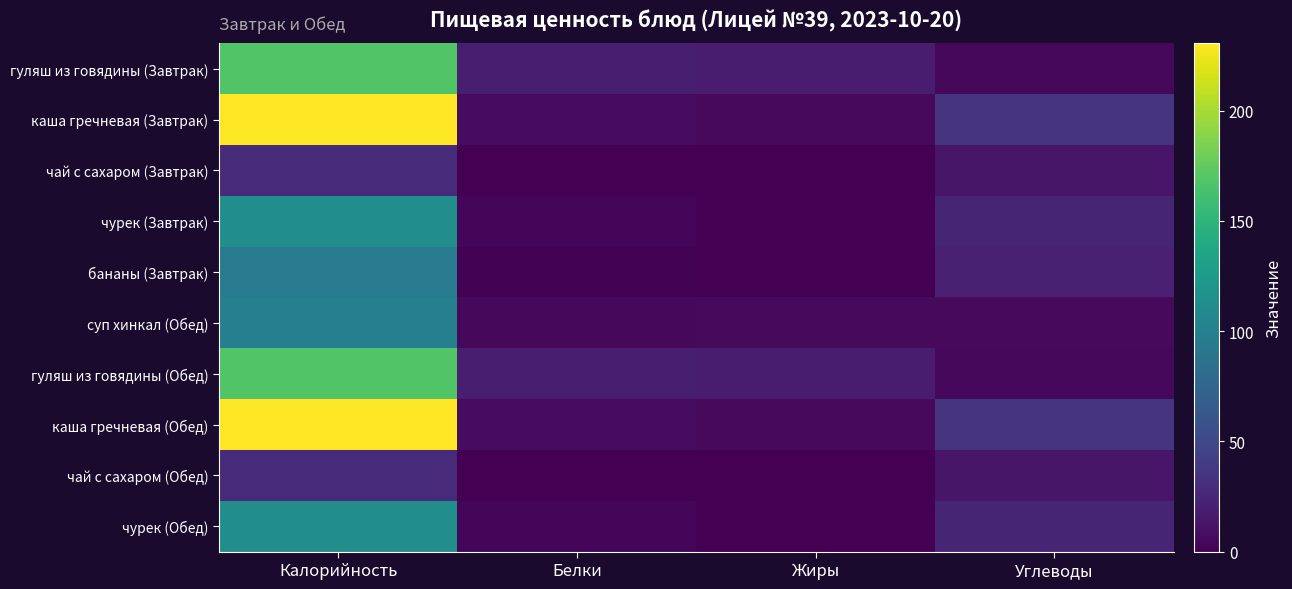

Reading left to right, extract all data points from this chart.

гуляш из говядины (Завтрак): Калорийность=168.2	Белки=19.2	Жиры=17.9	Углеводы=4.8
каша гречневая (Завтрак): Калорийность=230.4	Белки=7.5	Жиры=5.6	Углеводы=35.8
чай с сахаром (Завтрак): Калорийность=28.0	Белки=0.2	Жиры=0.0	Углеводы=14.0
чурек (Завтрак): Калорийность=114.2	Белки=3.8	Жиры=0.5	Углеводы=23.6
бананы (Завтрак): Калорийность=95.0	Белки=1.5	Жиры=0.5	Углеводы=21.0
суп хинкал (Обед): Калорийность=99.1	Белки=4.7	Жиры=5.9	Углеводы=5.9
гуляш из говядины (Обед): Калорийность=168.2	Белки=19.2	Жиры=17.9	Углеводы=4.8
каша гречневая (Обед): Калорийность=230.4	Белки=7.5	Жиры=5.6	Углеводы=35.8
чай с сахаром (Обед): Калорийность=28.0	Белки=0.2	Жиры=0.0	Углеводы=14.0
чурек (Обед): Калорийность=114.2	Белки=3.8	Жиры=0.5	Углеводы=23.6